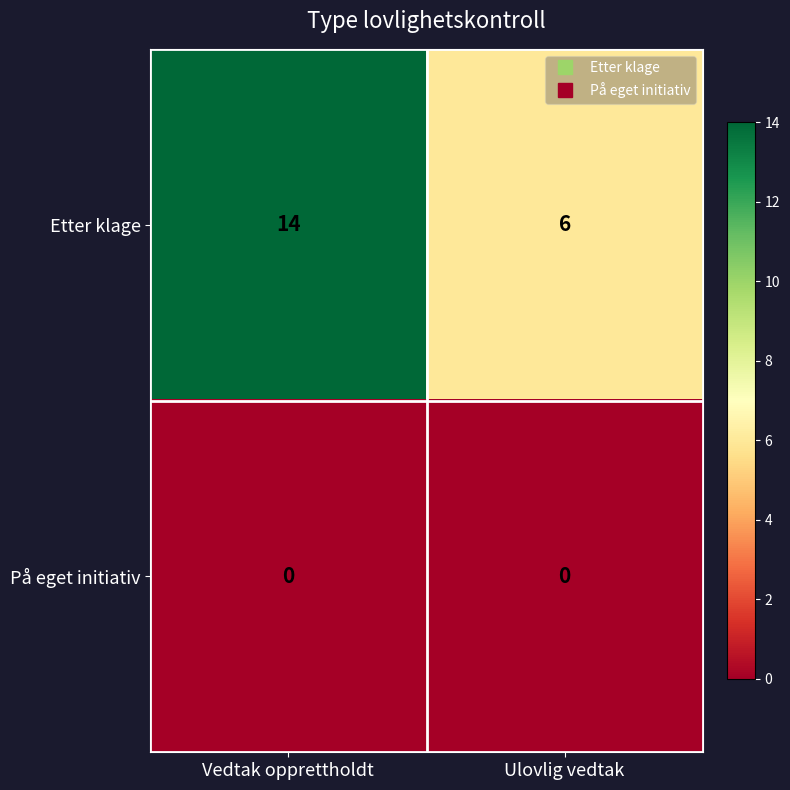

The value of Etter klage at Ulovlig vedtak is 6. True or false?

True